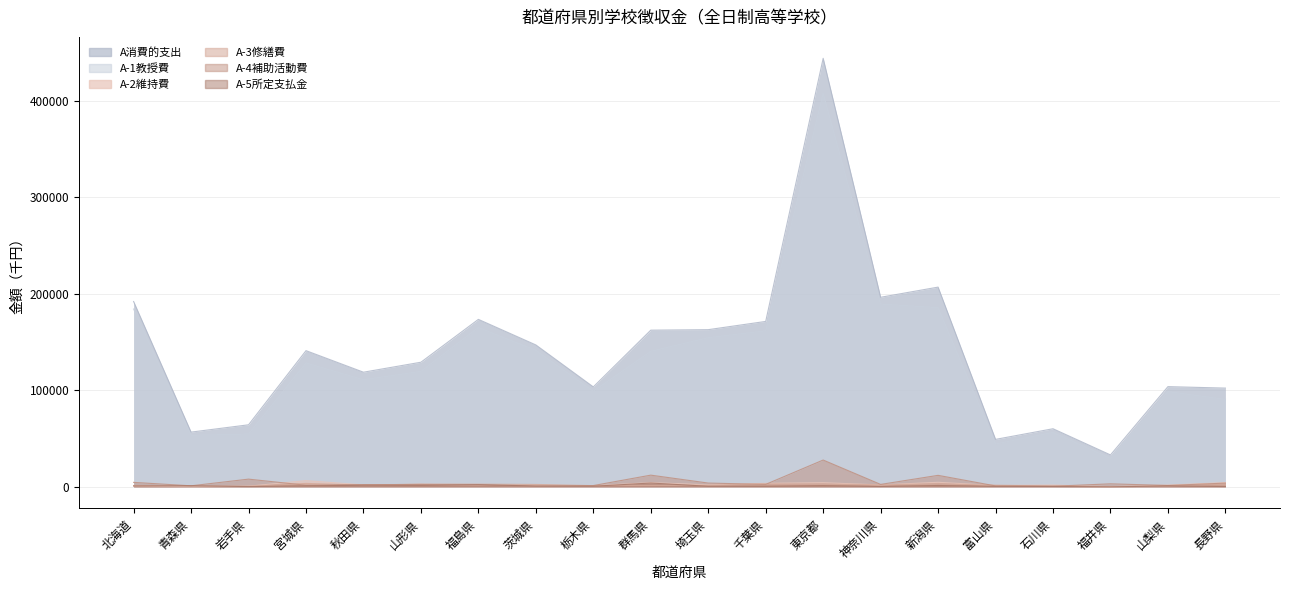

What is the label of the 7th point from the left?

福島県